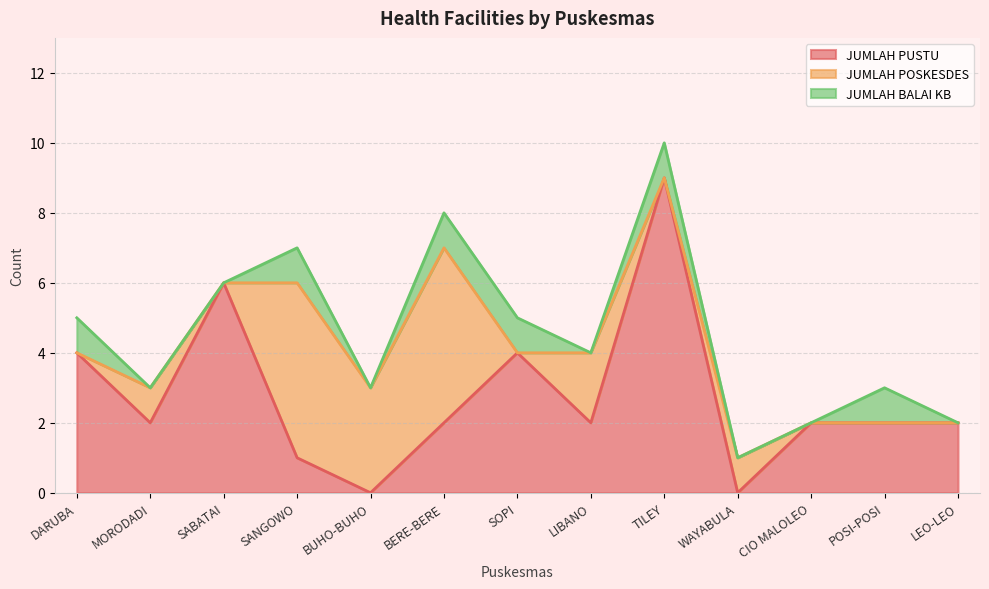

How many lines are shown in the chart?

3